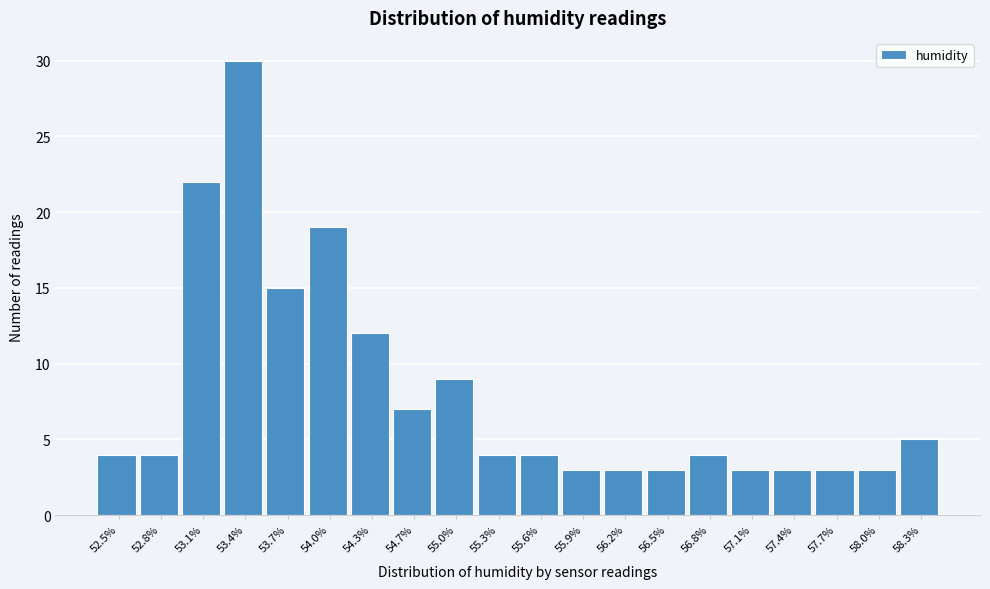

Reading left to right, transcribe all the data shown in this chart.

4	4	22	30	15	19	12	7	9	4	4	3	3	3	4	3	3	3	3	5